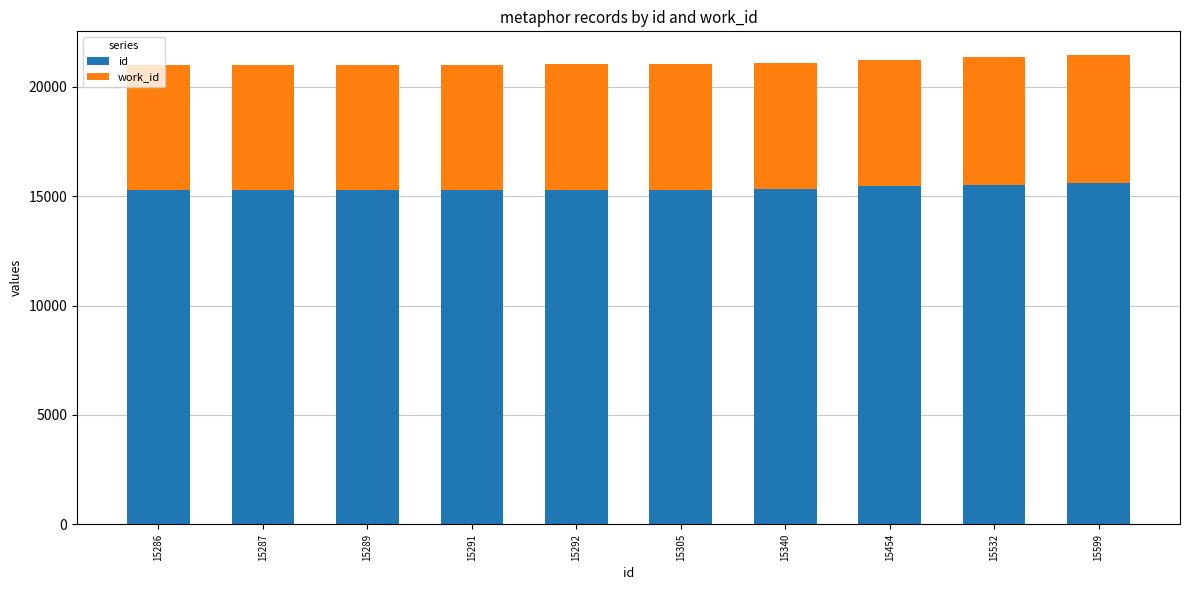

The value of id at 15286 is 15286. True or false?

True